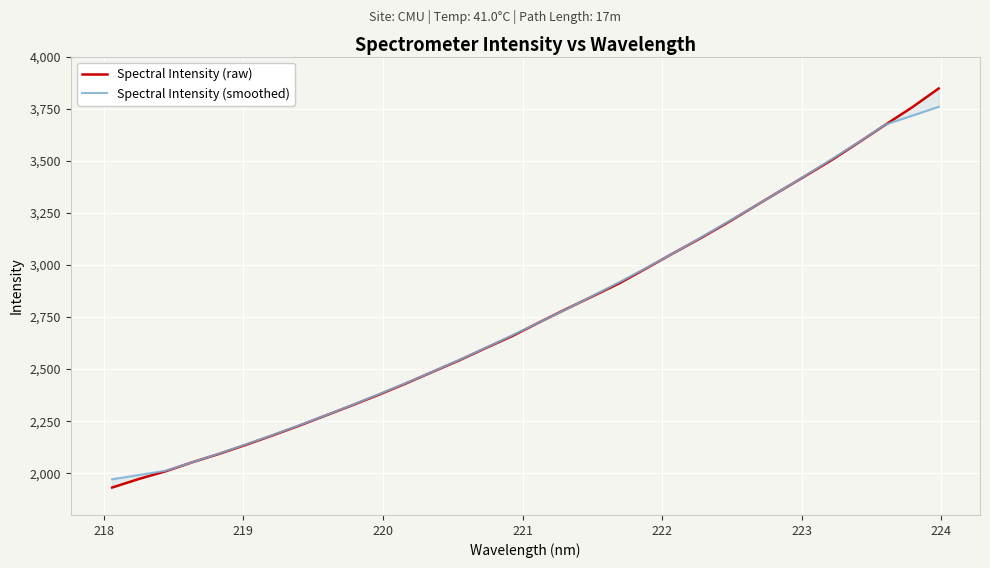

Which series has the largest total across all categories?

Spectral Intensity (raw)